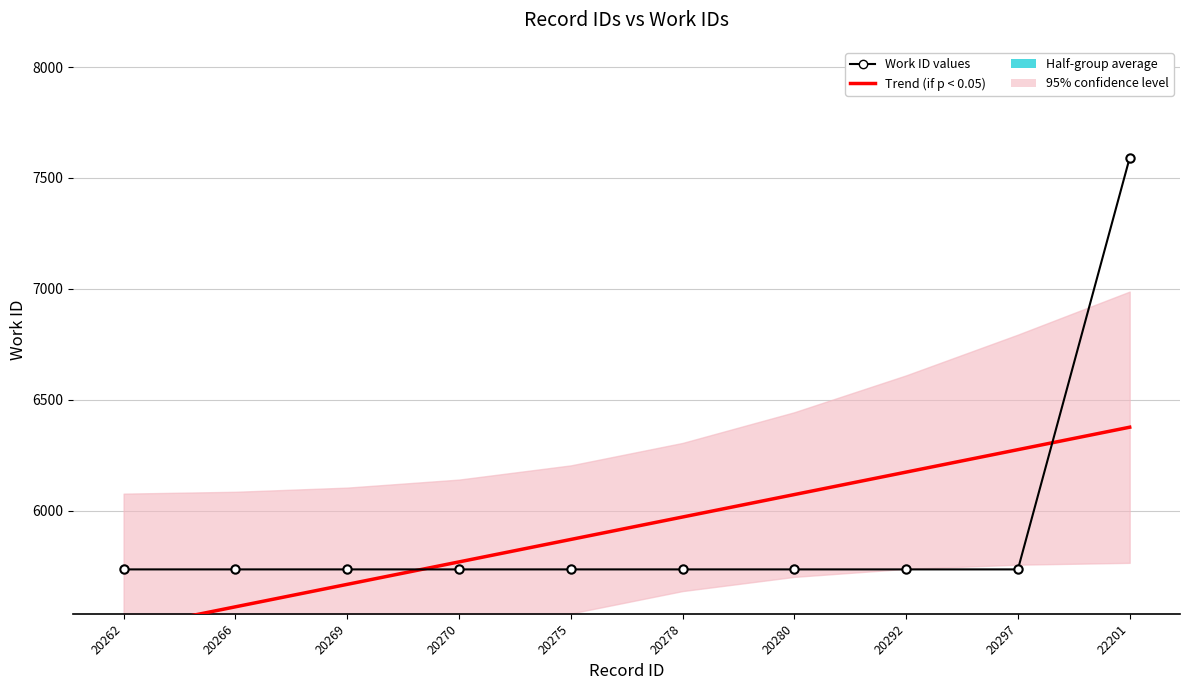

List the series in order of their overall mean, lowest first.

Trend (if p < 0.05), Work ID values